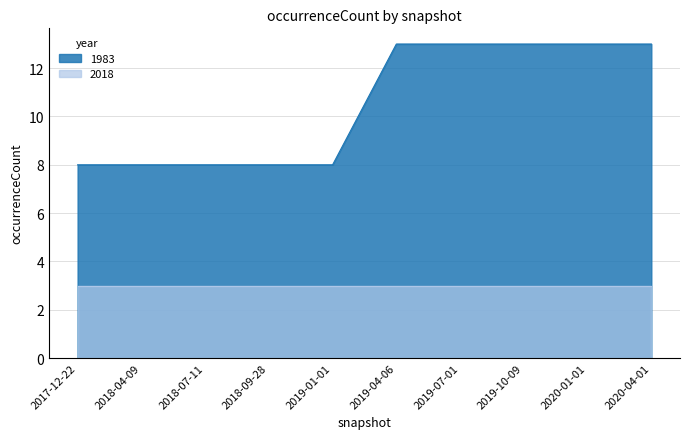

What is the sum of the values at 2018-09-28 and 2019-01-01?

16